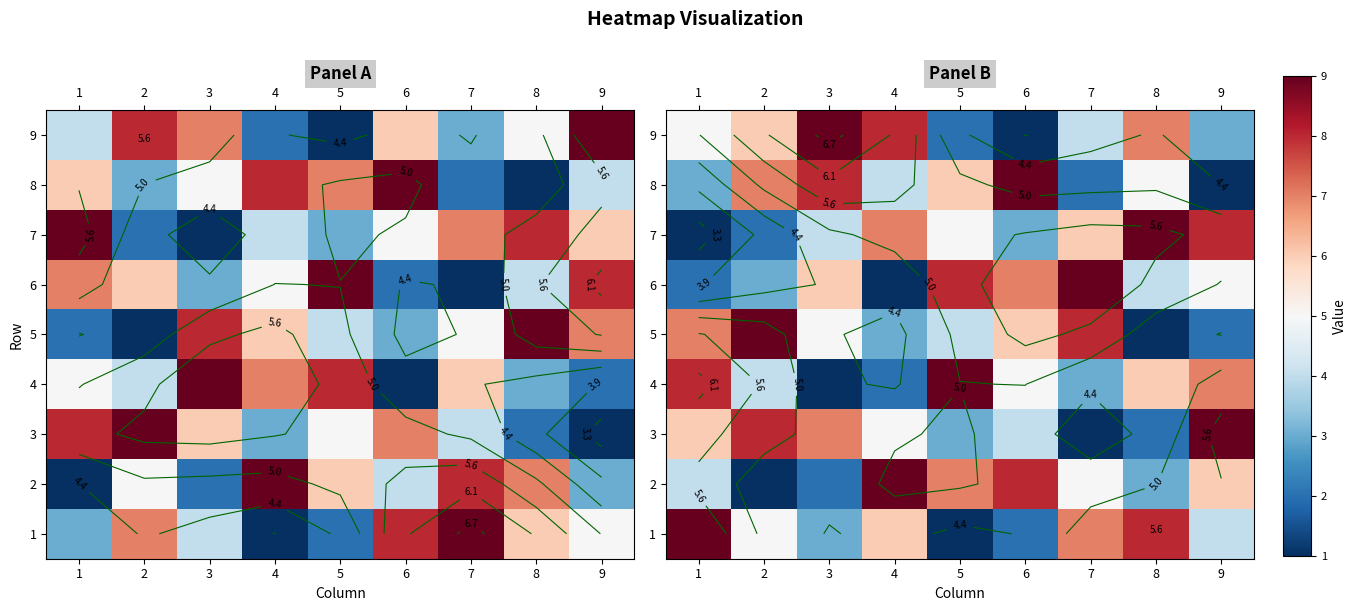

At how many categories does at least one series exceed 7?

9